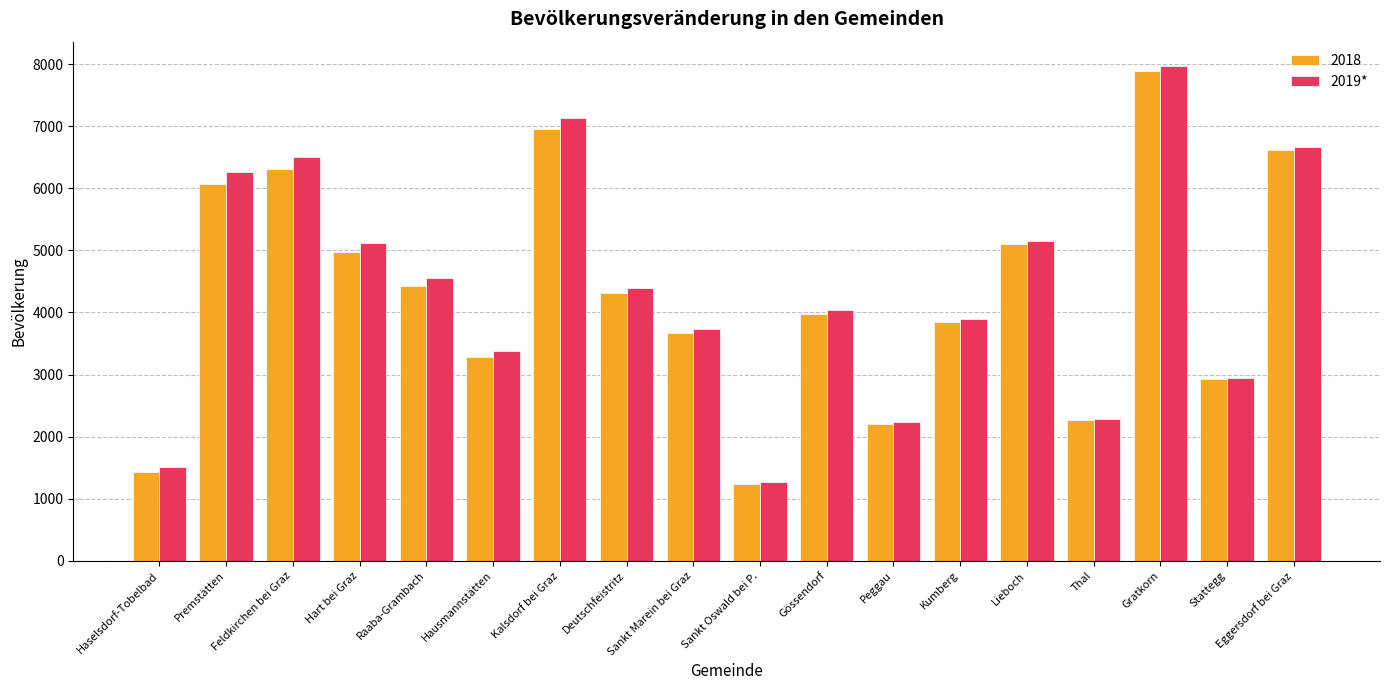

What is the difference between the 2019* values at Hausmannstätten and Kumberg?

516